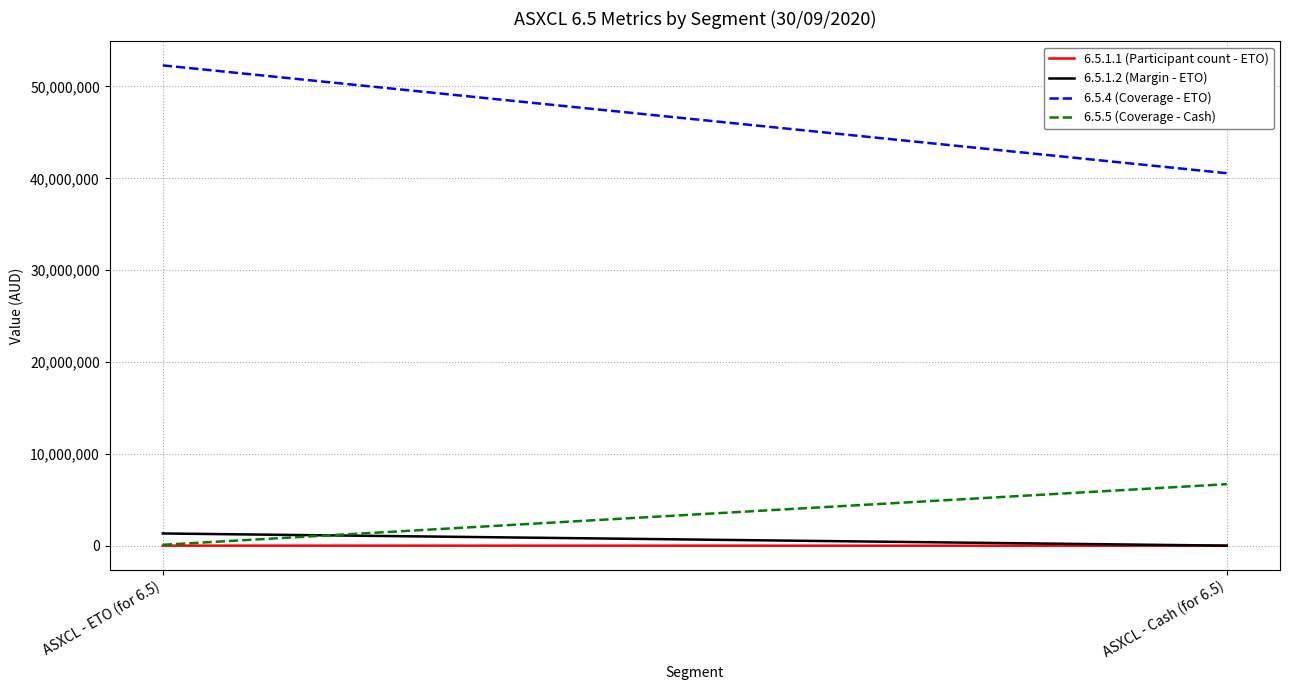

The 6.5.4 (Coverage - ETO) series shows 83363680 at ASXCL - ETO (for 6.5). True or false?

False